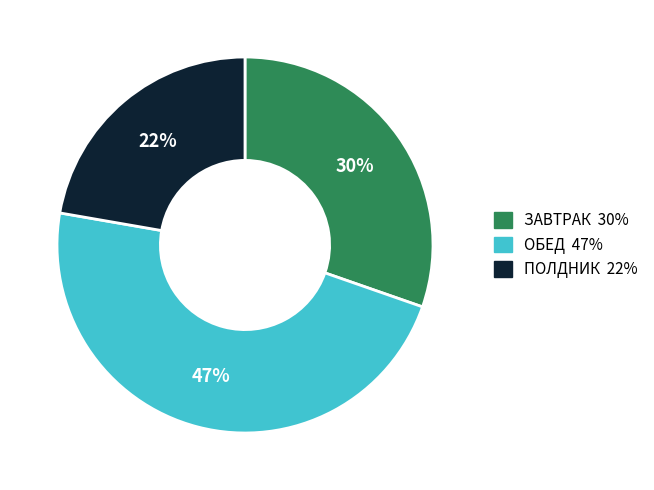

To the nearest percent, what is the average slice percentage?

33%